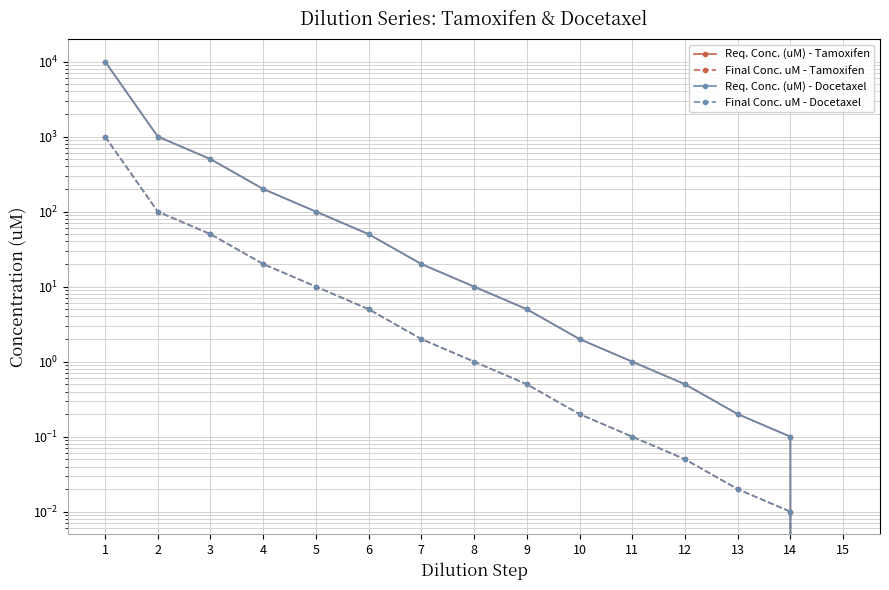

Which series has the largest total across all categories?

Req. Conc. (uM) - Tamoxifen